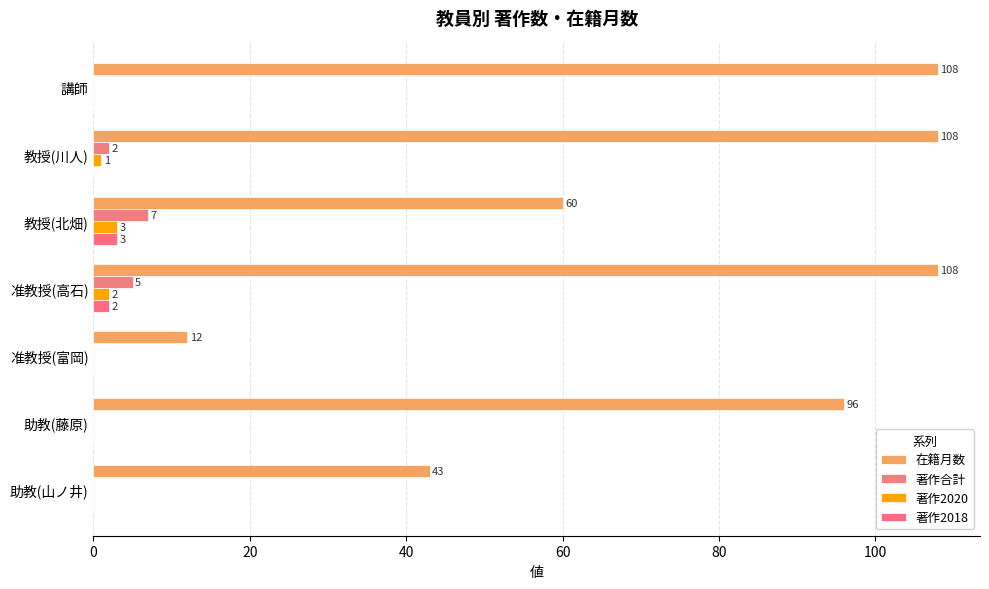

Count the number of data series in this chart.

4